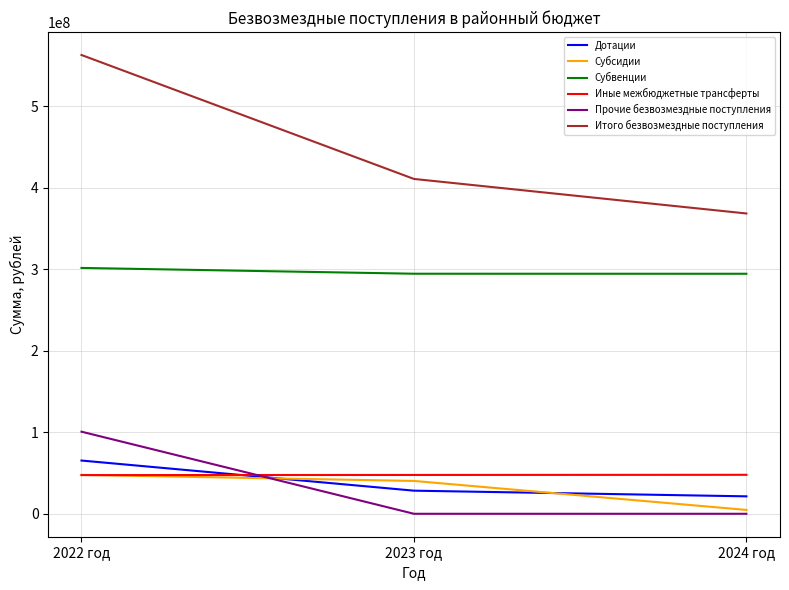

The value of Итого безвозмездные поступления at 2023 год is 410681597.6. True or false?

True